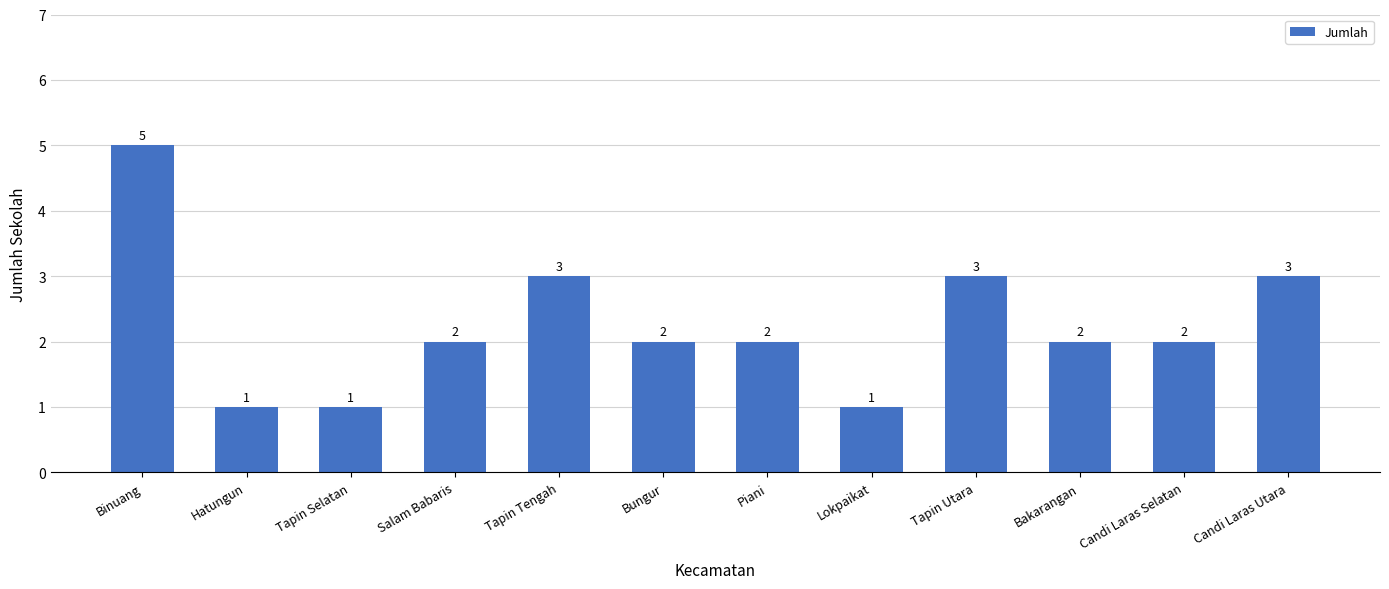

Between Piani and Candi Laras Utara, which is larger?

Candi Laras Utara